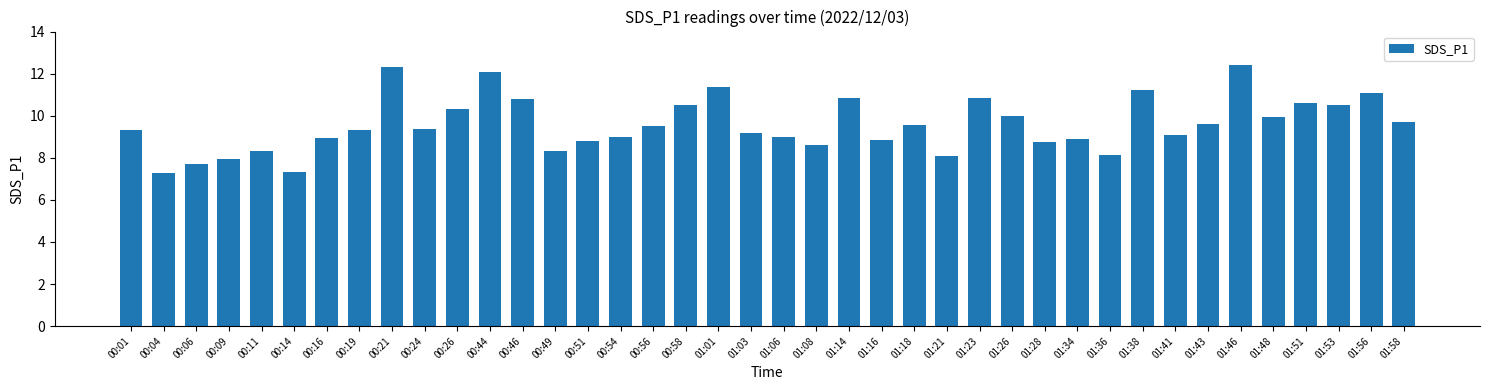

What is the ratio of the value at 01:58 to the value at 01:06?

1.1